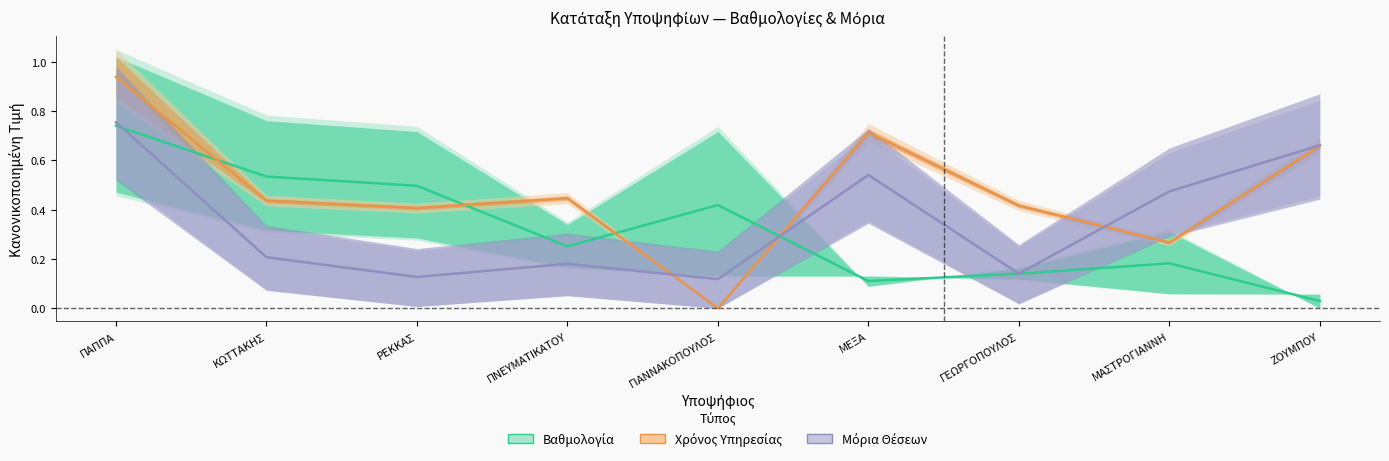

Which label corresponds to the largest value in the chart?

ΠΑΠΠΑ